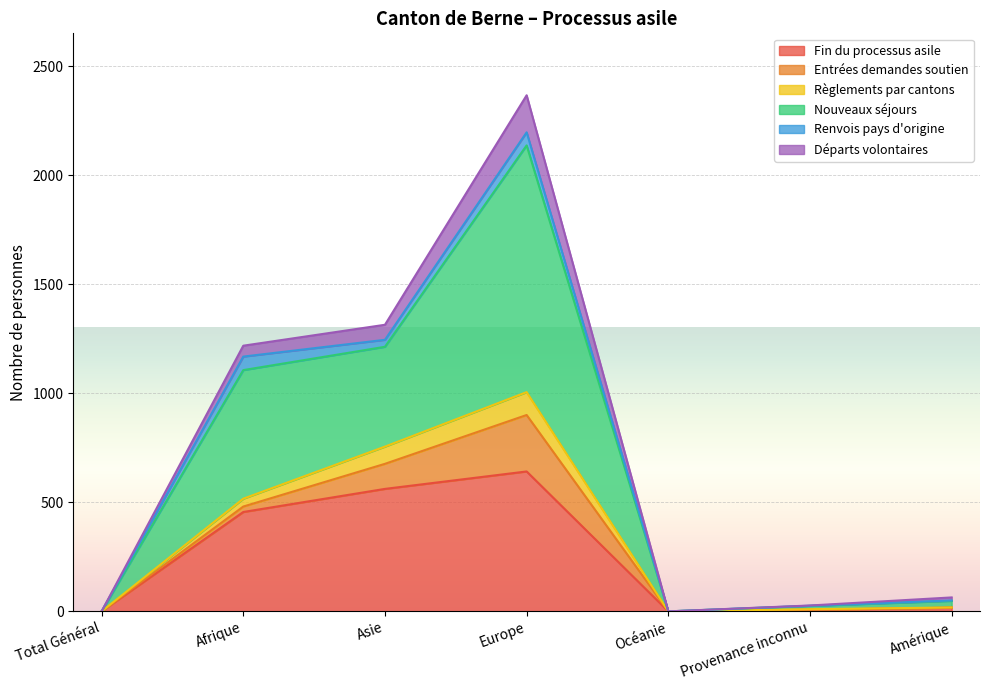

How many interior local valleys does the Fin du processus asile series have?

1